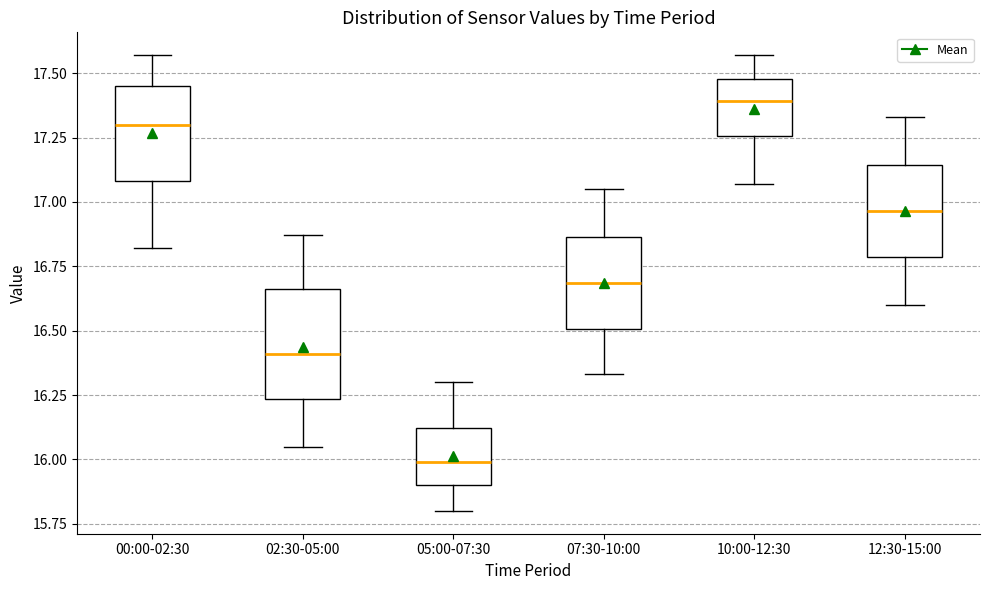

Where is the lower edge of the box for 05:00-07:30 on the y-axis? The values are not printed on the chart, so give them approximately, as read against the axis.

15.90